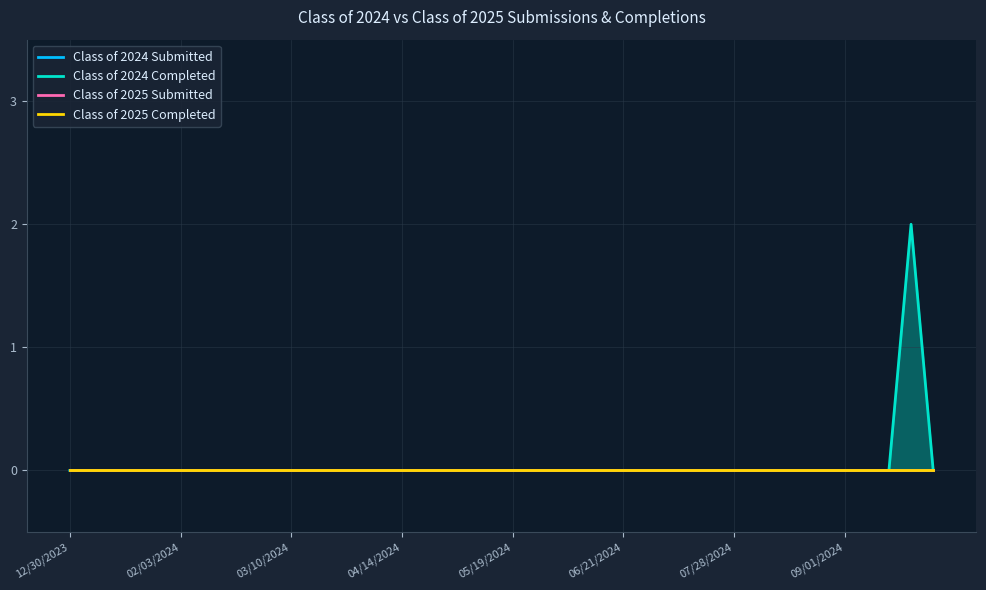

True or false: Class of 2024 Submitted has a value of 0 at 05/19/2024.

True